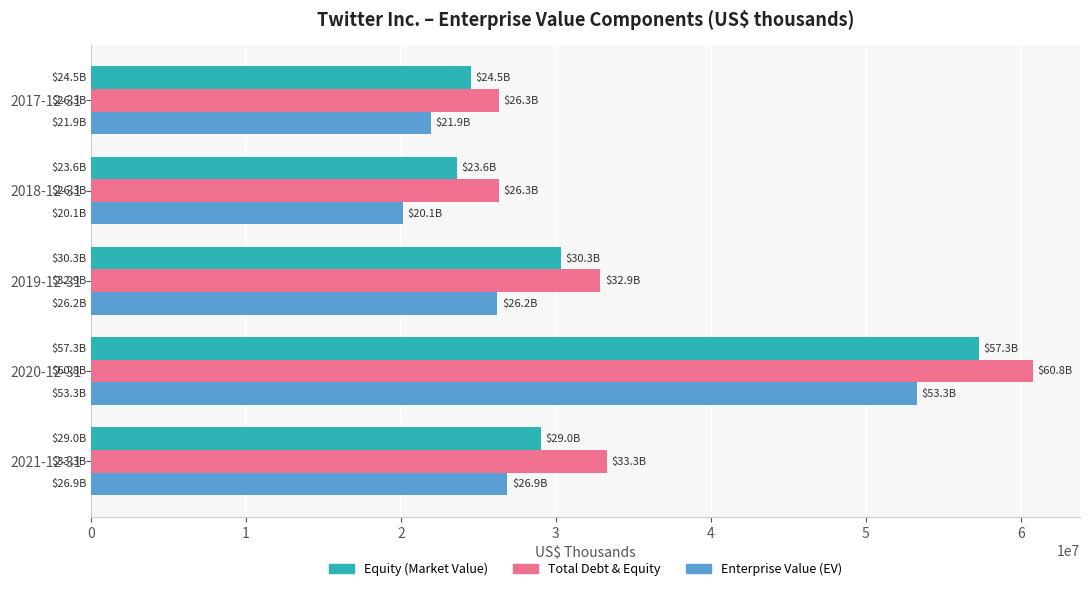

Which series has the widest spread of values?

Total Debt & Equity